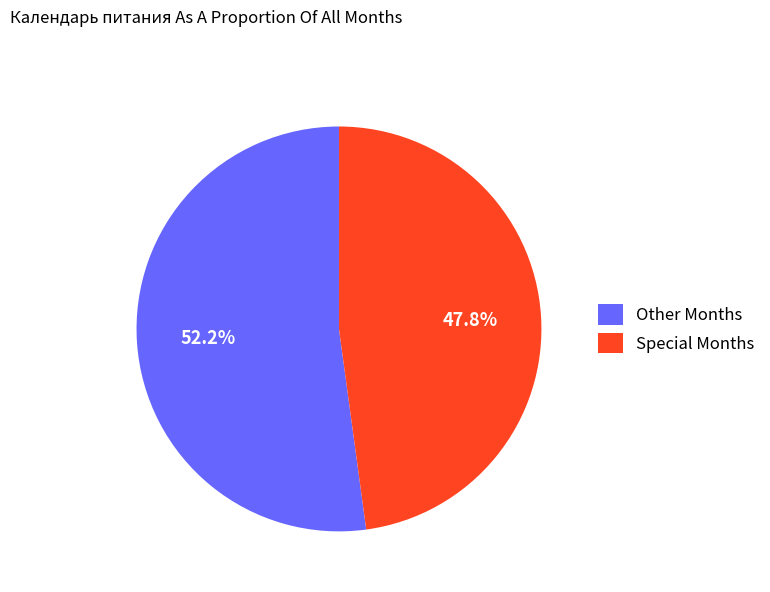

What is the total percentage of Other Months and Special Months?

100.0%